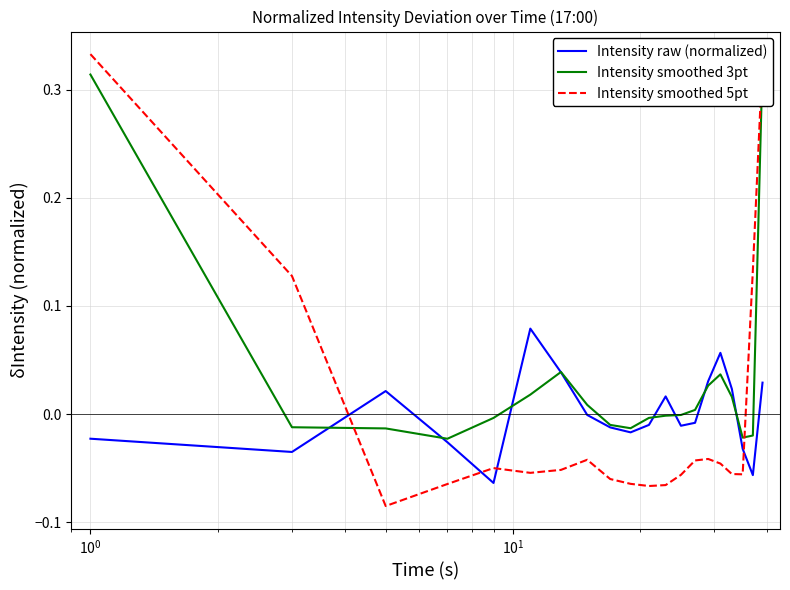

In Intensity smoothed 3pt, how many points are lower than both neighbors (excluding endpoints)?

3